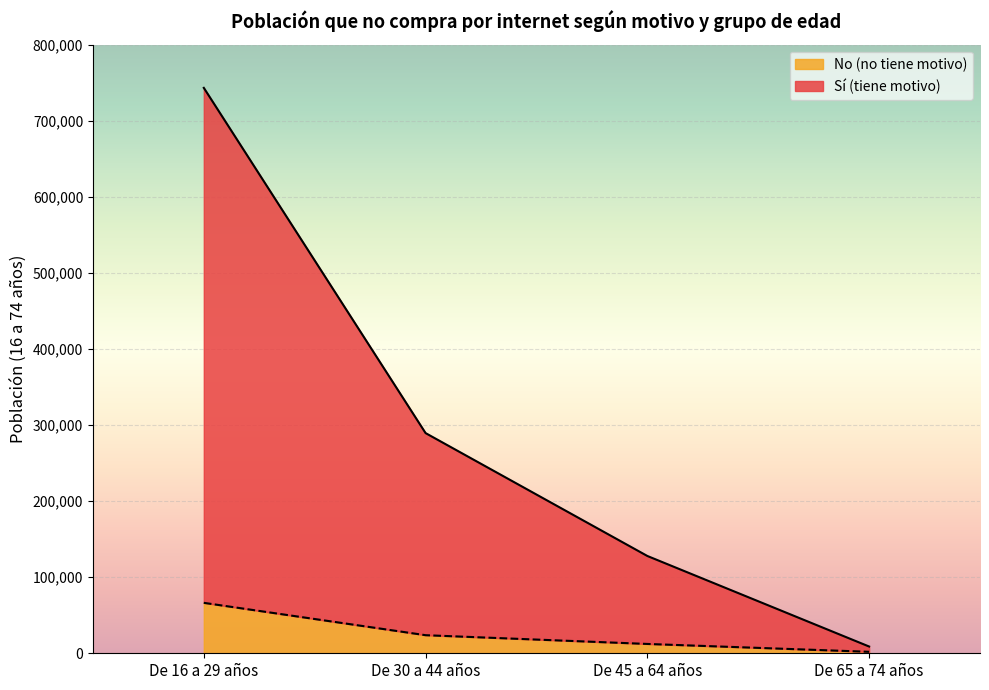

What position from the left is De 45 a 64 años?

3